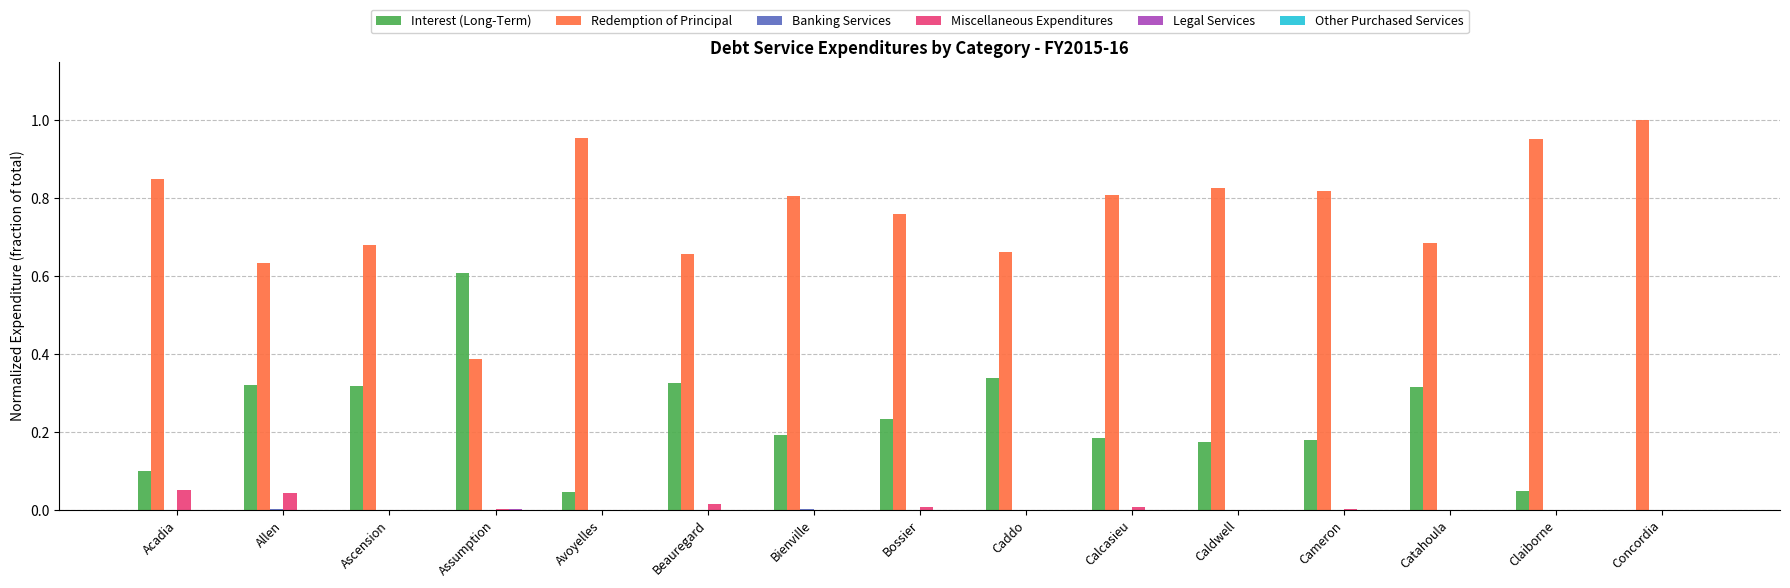

Is the value of Miscellaneous Expenditures at Avoyelles greater than the value of Redemption of Principal at Avoyelles?

No